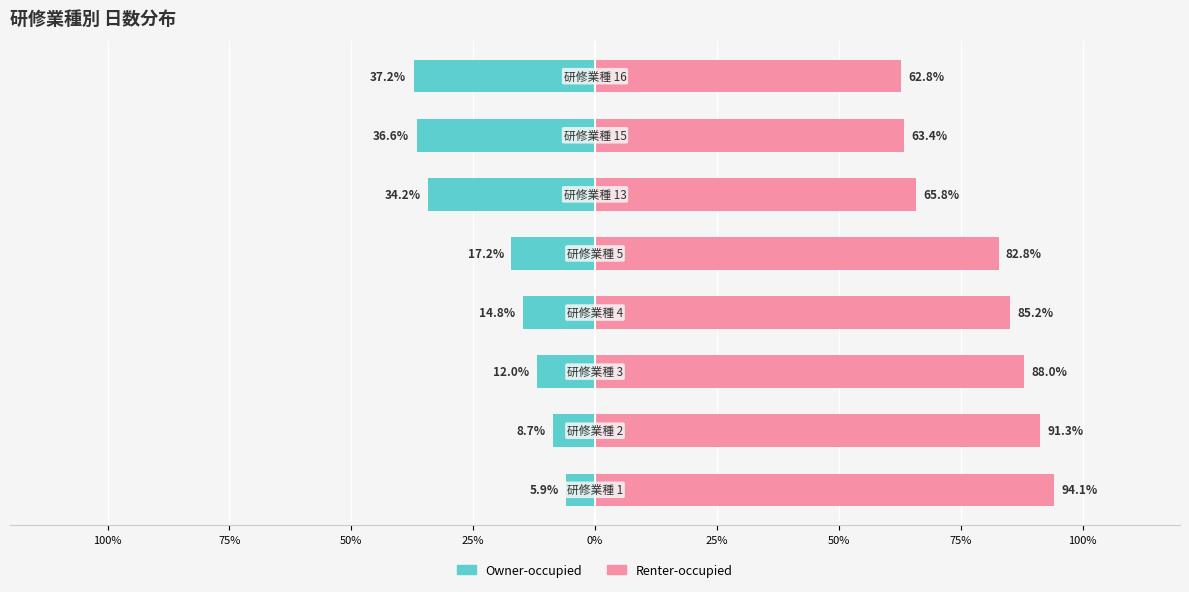

Which has a higher value, 25% or 75%?

25%